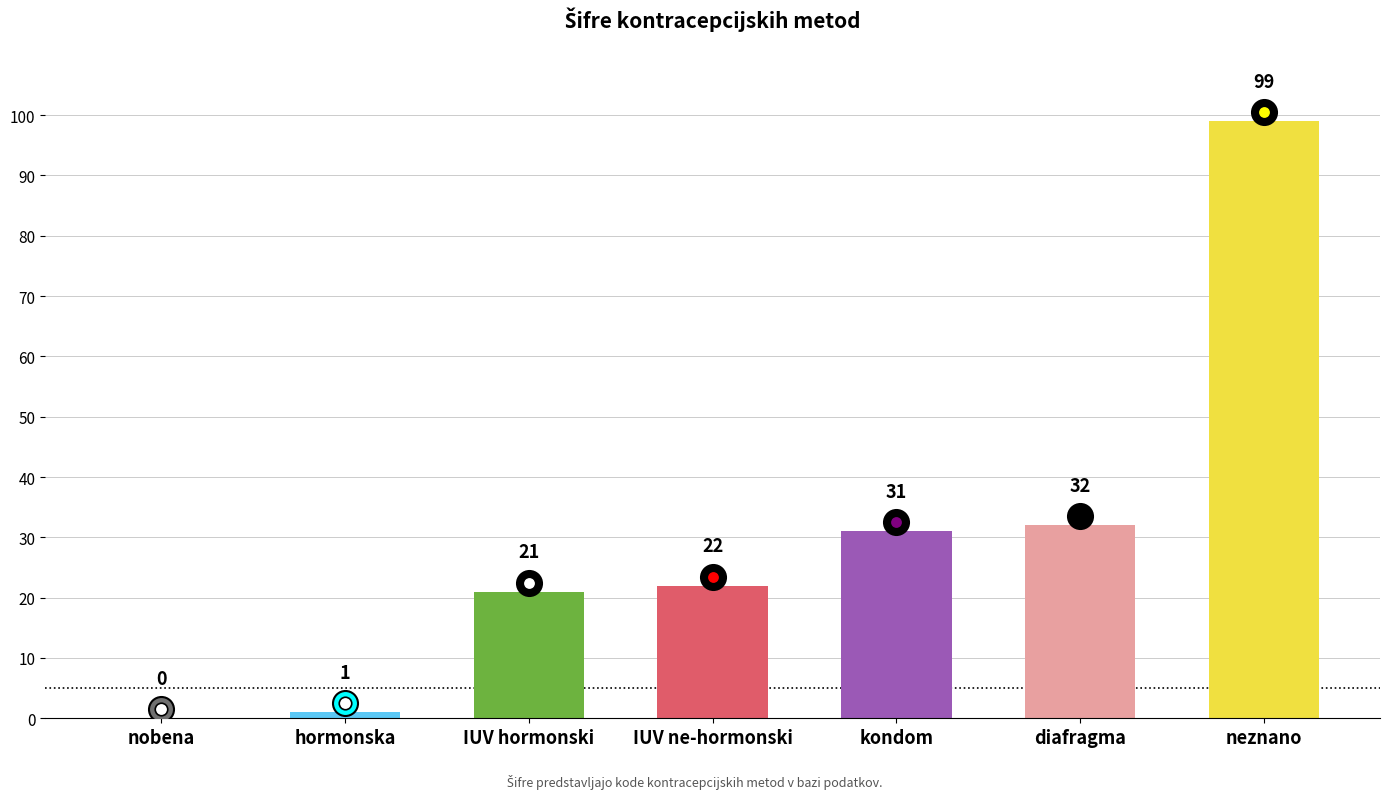

What is the sum of the values at IUV ne-hormonski and hormonska?

23